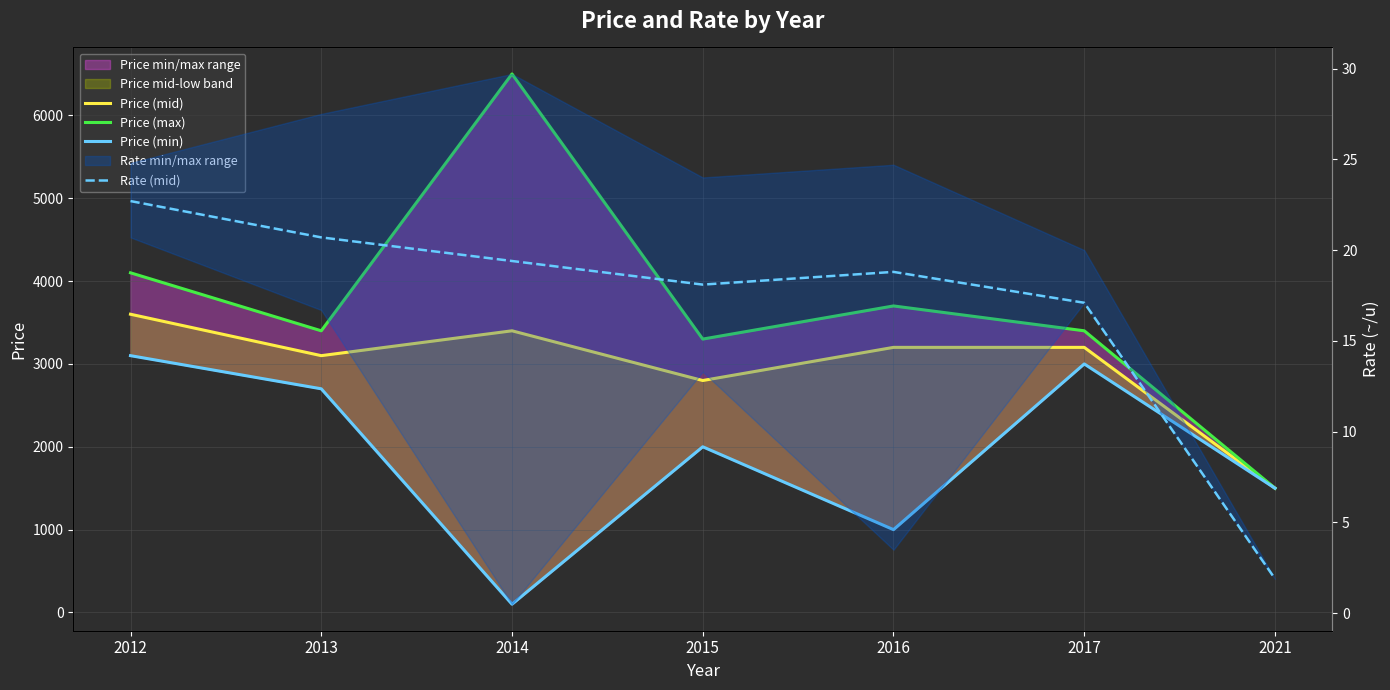

The Price (mid) series shows 3200.0 at 2016. True or false?

True